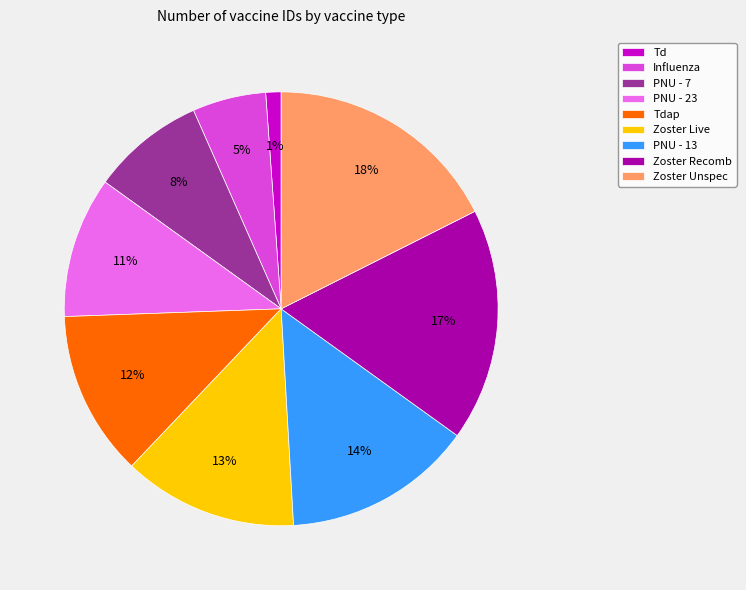

To the nearest percent, what is the average slice percentage?

11%